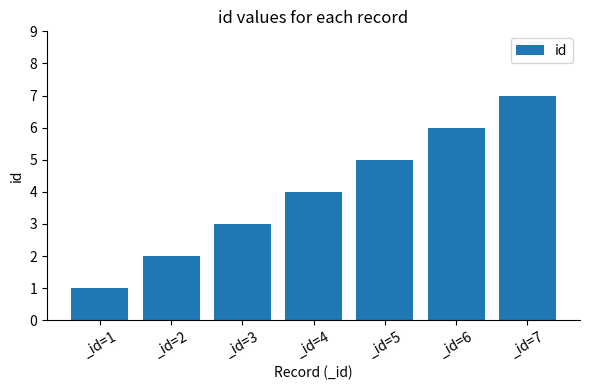

What value does the data have at _id=6?

6